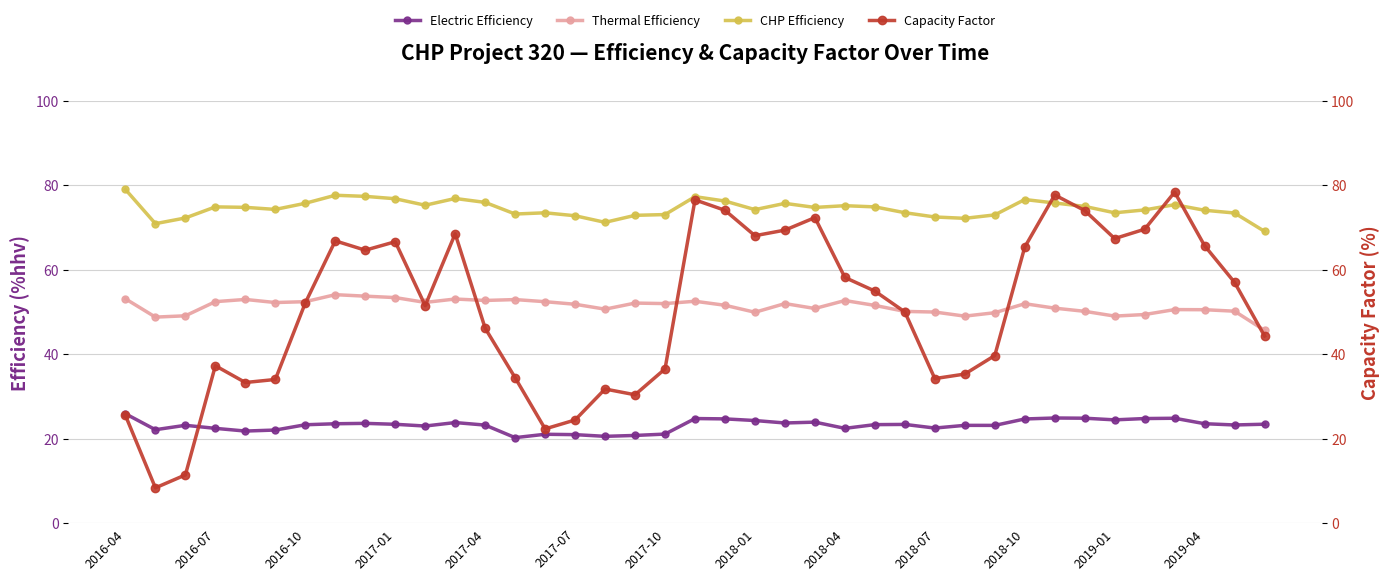

How many lines are shown in the chart?

4